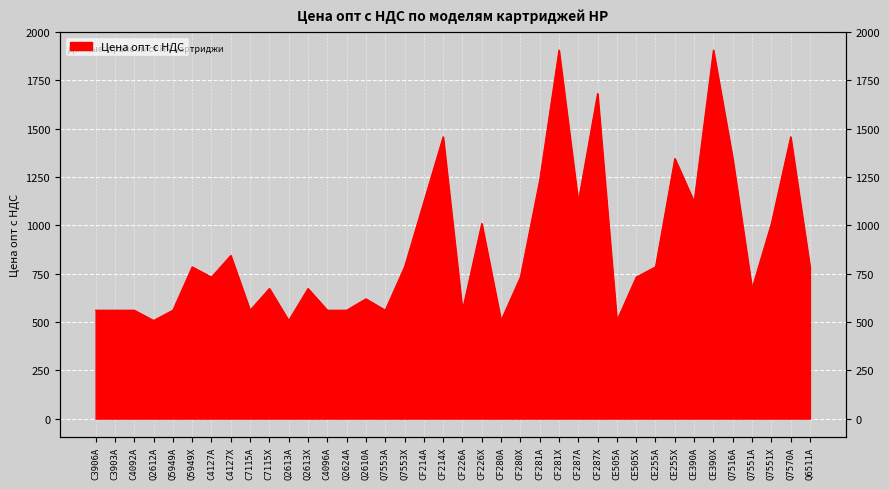

What is the label of the 4th point from the right?

Q7551A